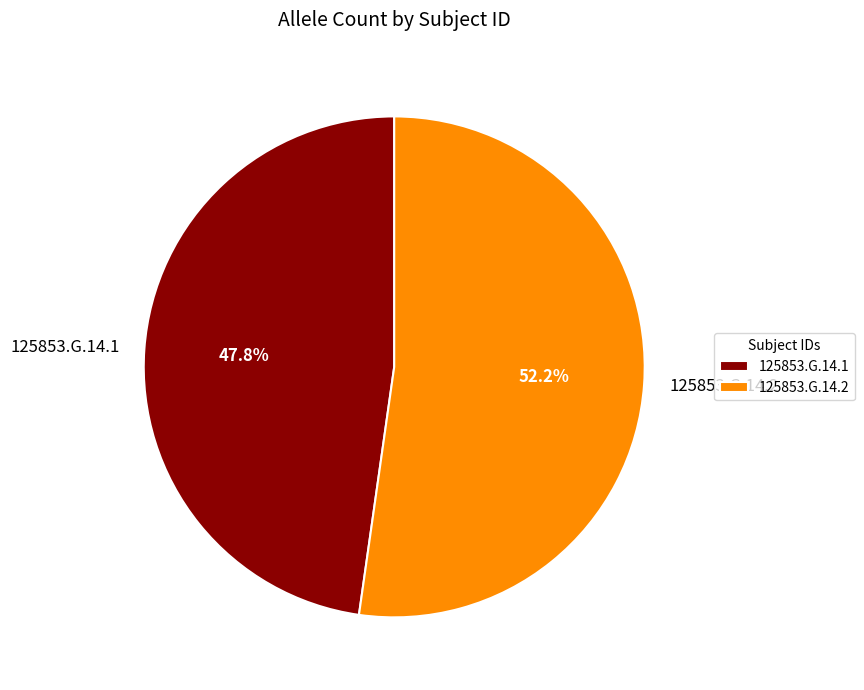

Which slice represents more than half of the pie?

125853.G.14.2